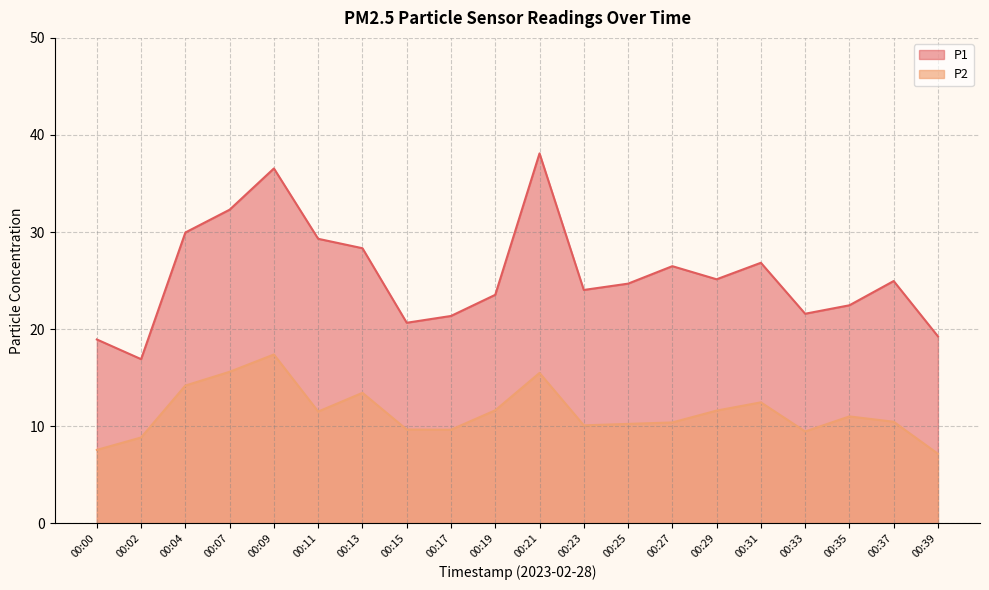

Which series changed the most between 00:31 and 00:37?

P2